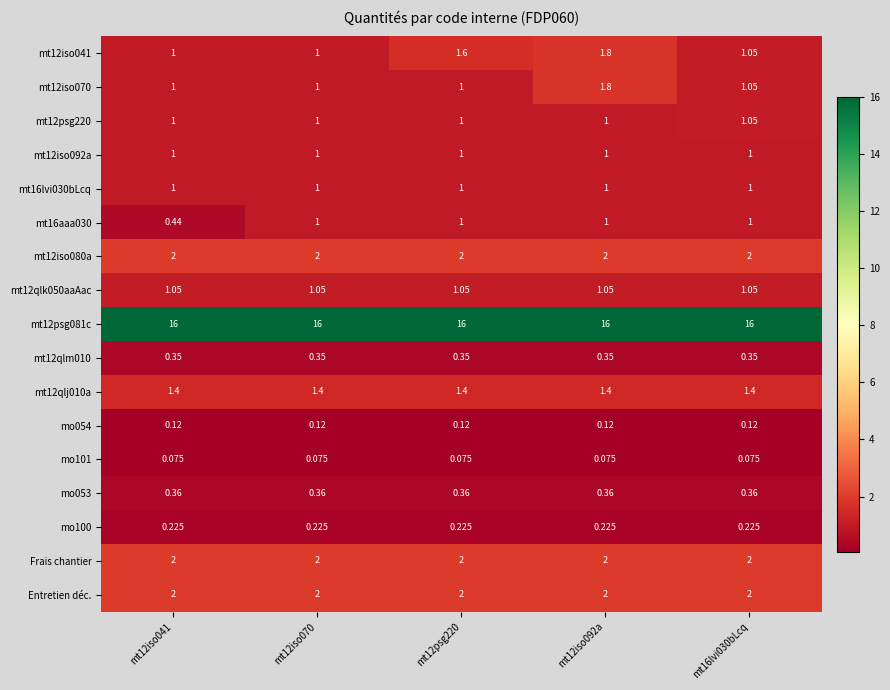

Rank the series at mt16lvi030bLcq from lowest to highest value.

mo101, mo054, mo100, mt12qlm010, mo053, mt12iso092a, mt16lvi030bLcq, mt16aaa030, mt12iso041, mt12iso070, mt12psg220, mt12qlk050aaAac, mt12qlj010a, mt12iso080a, Frais chantier, Entretien déc., mt12psg081c